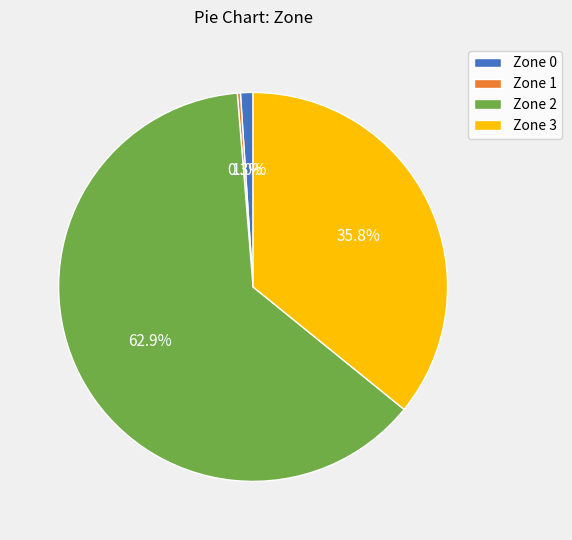

Do Zone 0 and Zone 3 together represent more than half of the pie?

No